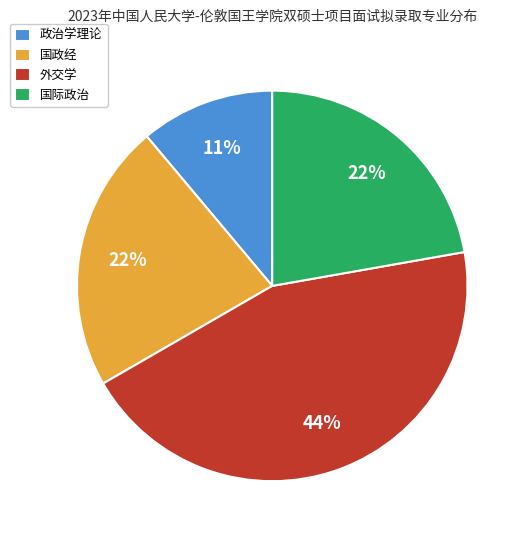

To the nearest percent, what portion does 国政经 represent?

22%